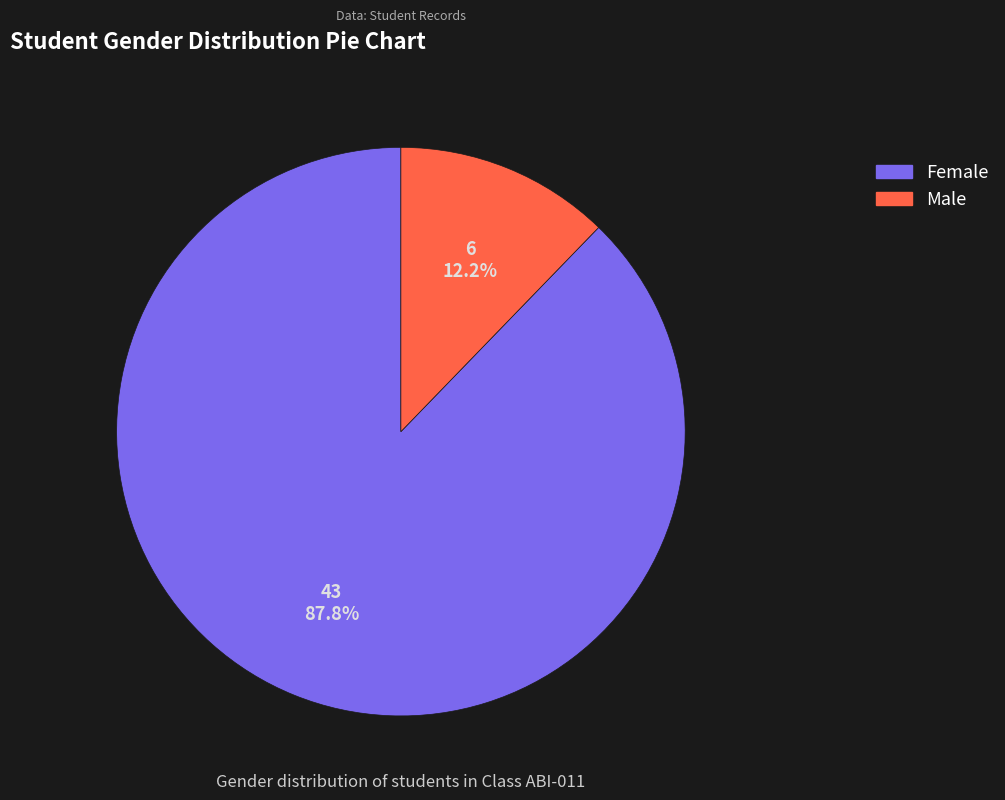

What percentage do Male and Female together represent?

100.0%